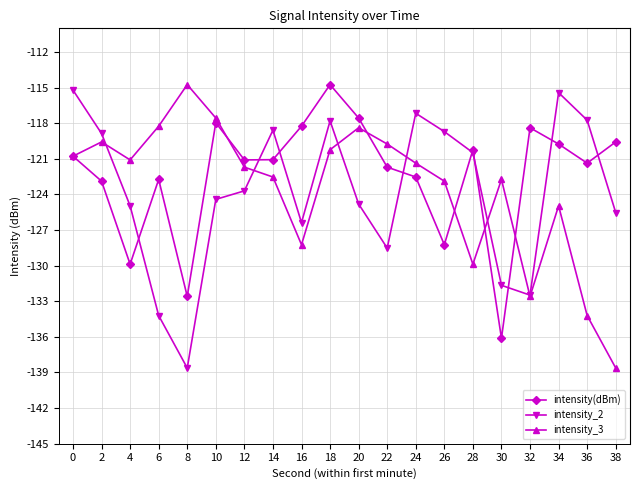

Does the chart display data point markers on the line(s)?

Yes